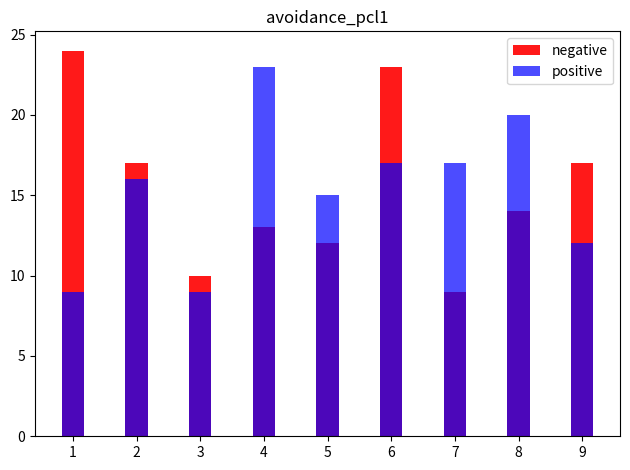

Reading left to right, list all the values displayed in this chart.

negative: 24	17	10	13	12	23	9	14	17
positive: 9	16	9	23	15	17	17	20	12